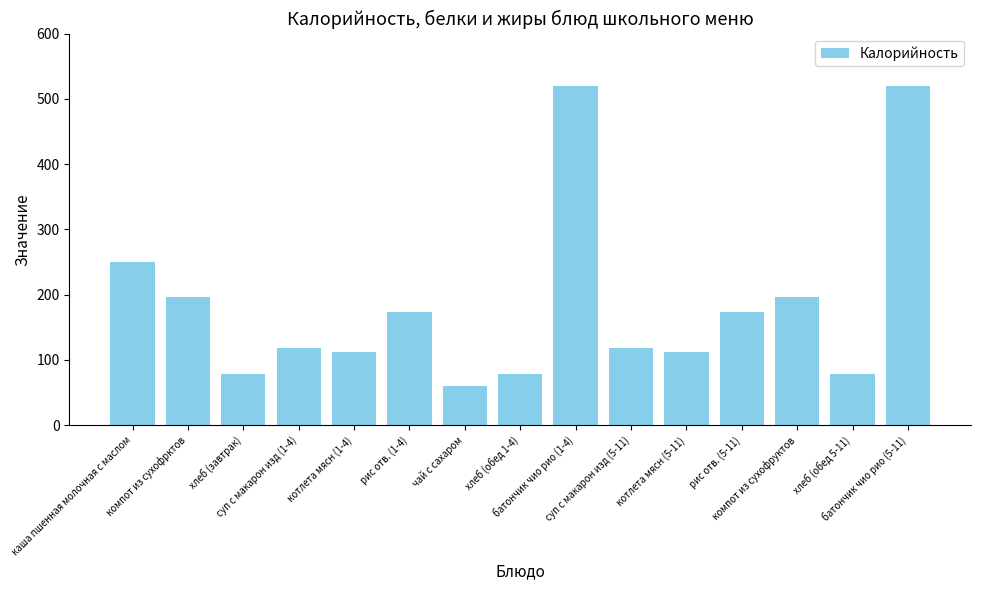

What is the maximum value shown in the chart?

520.0